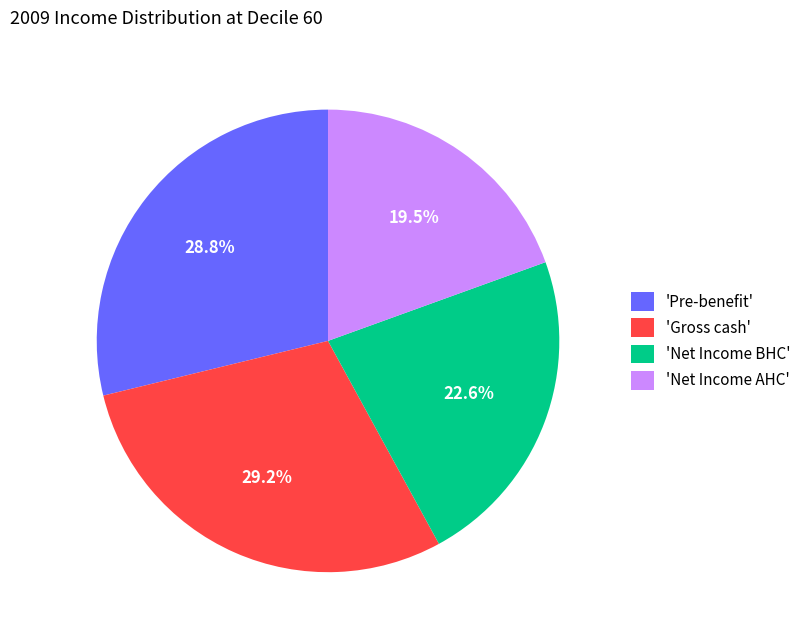

Which category has the smallest portion of the pie?

'Net Income AHC'